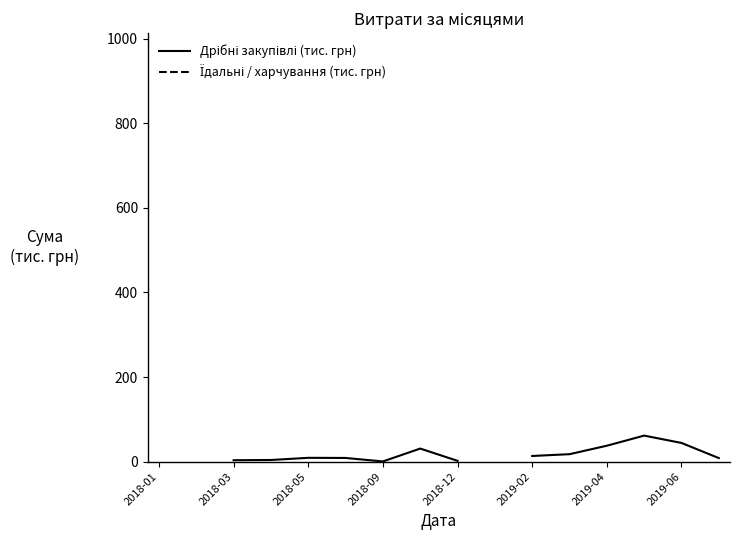

Is this an area chart (filled region under the line)?

No